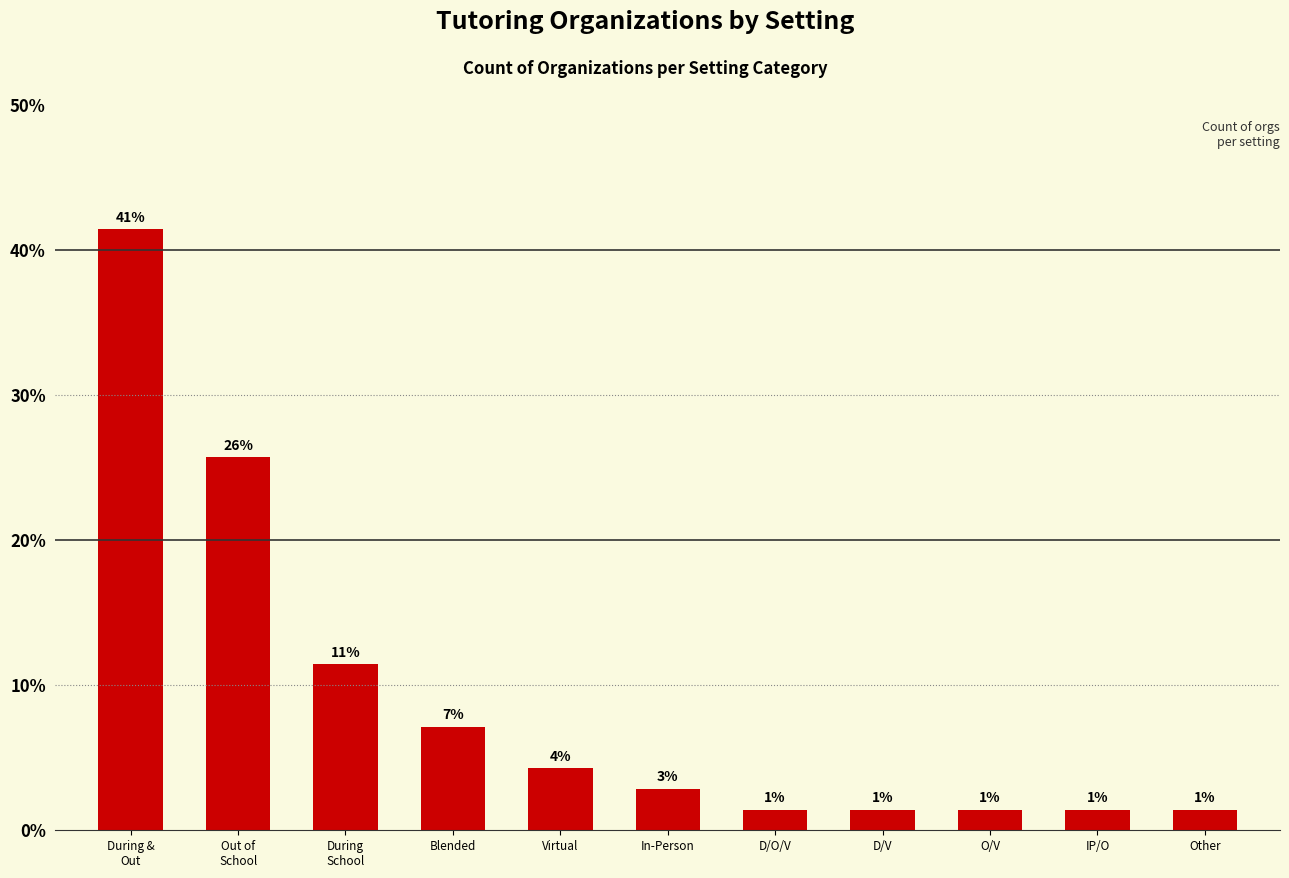

What is the difference between the values at D/V and During
School?

10.0